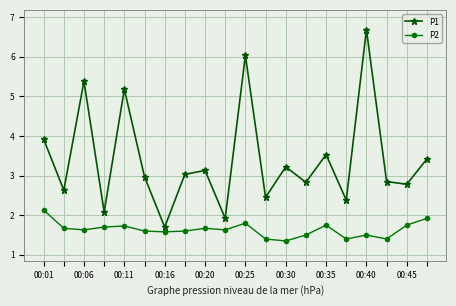

How many categories are shown in the chart?

20